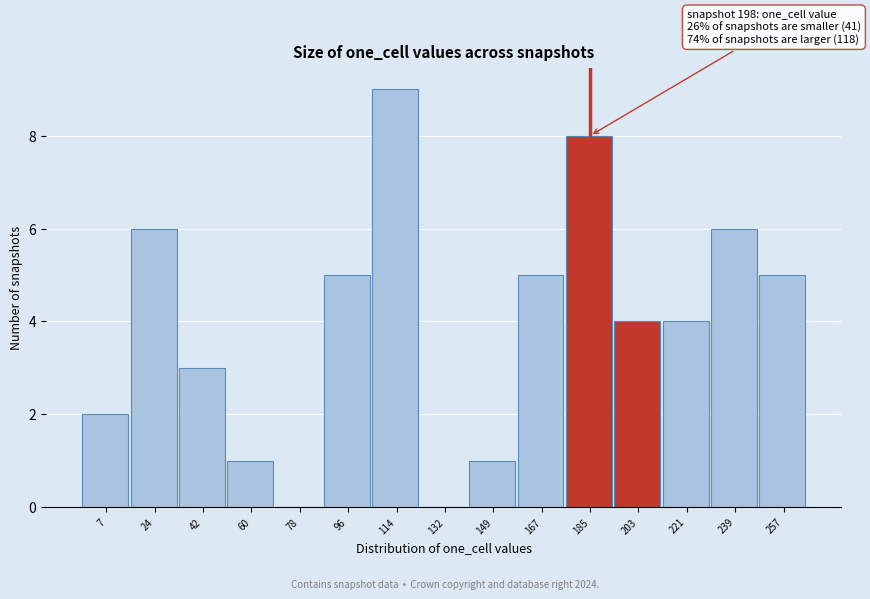

Reading left to right, what are all the values shown in this chart?

7=2	24=6	42=3	60=1	78=0	96=5	114=9	132=0	149=1	167=5	185=8	203=4	221=4	239=6	257=5